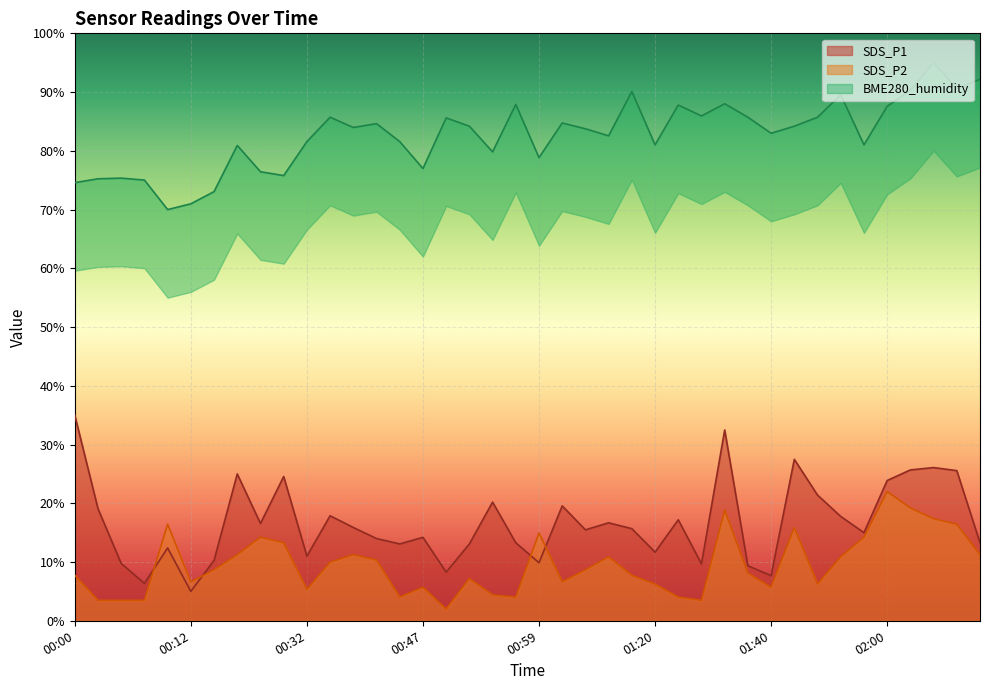

Is it true that SDS_P2 equals 3.5 at 00:07?

True